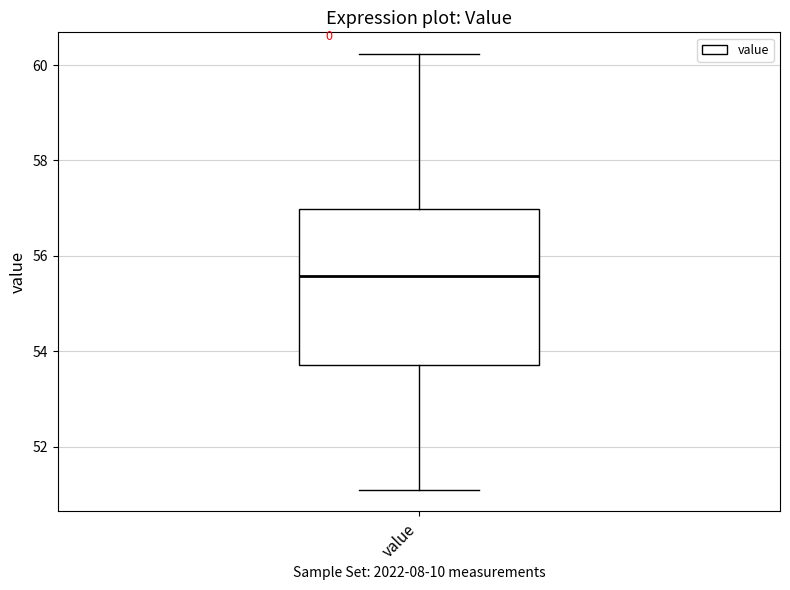

Transcribe this box plot: give where the median line is, the range the box spans, and where the two whiskers end, as read against the y-axis. The values are not printed on the chart, so give them approximately, as read against the axis.

median 55.6, box 53.8 to 57.0, whiskers 51.2 to 60.2